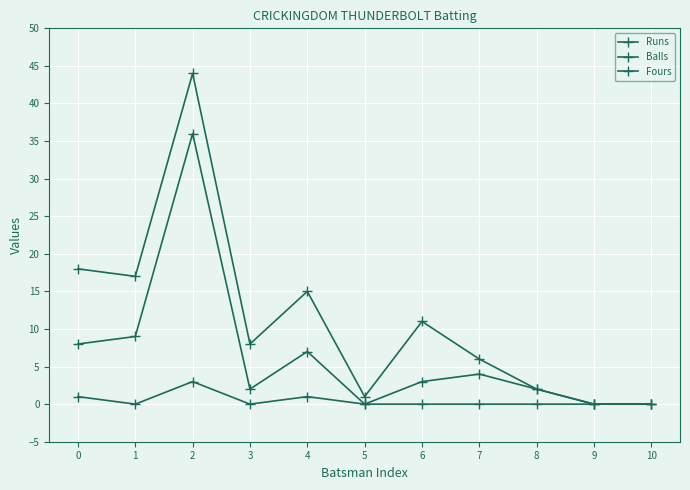

How many values in the Balls series are below 8?

5